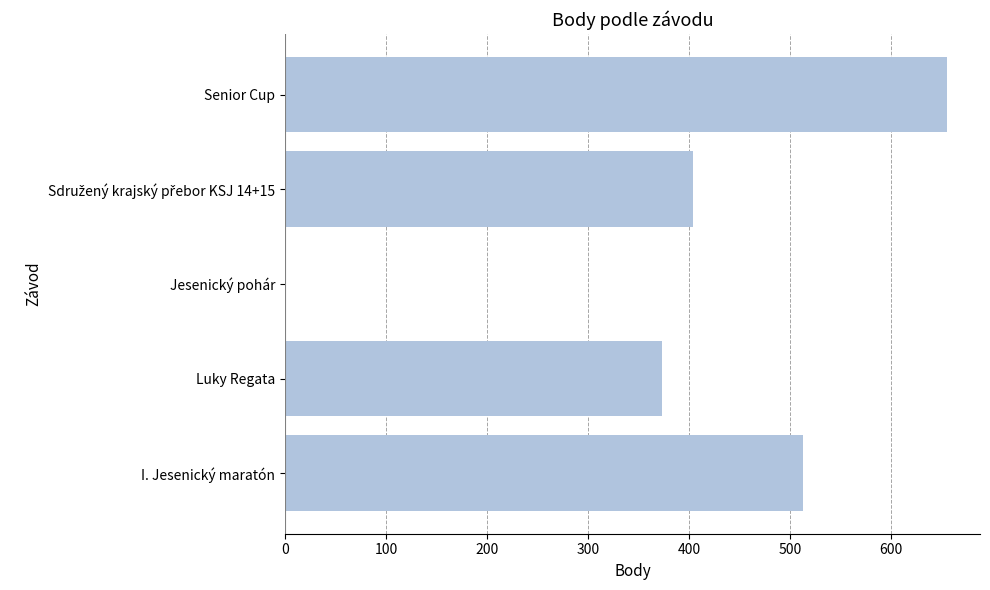

What is the sum of all values?

1945